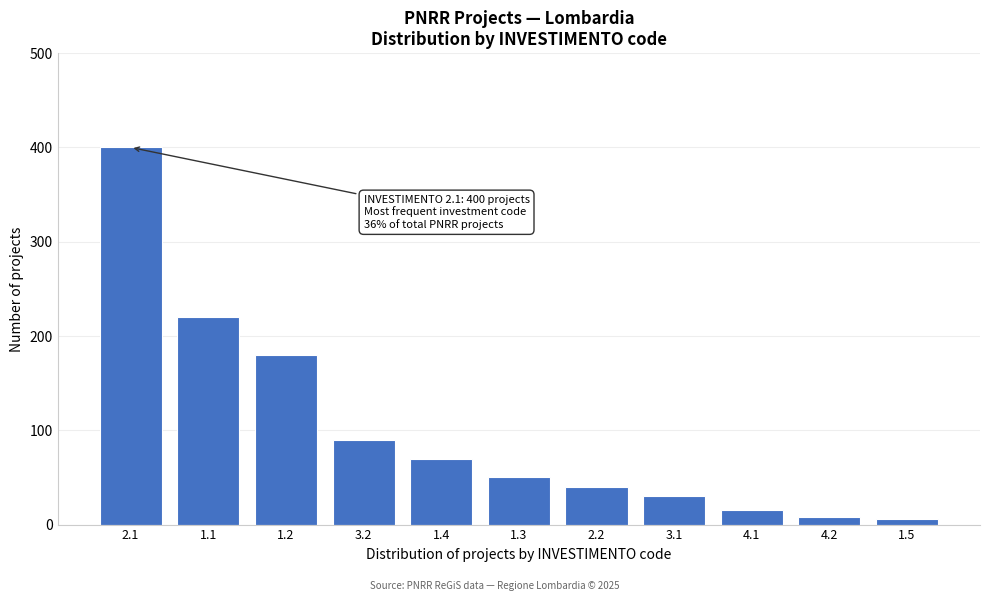

Reading left to right, list all the values displayed in this chart.

400	220	180	90	70	50	40	30	15	8	6